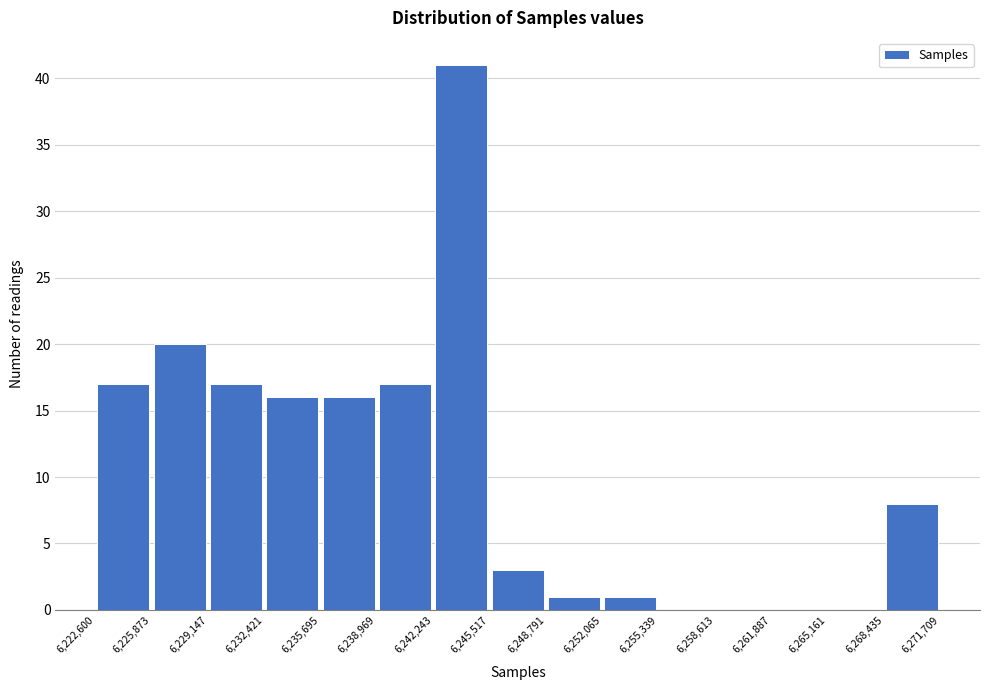

Over which range of the x-axis is the bar tallest?

6,242,243 to 6,245,517